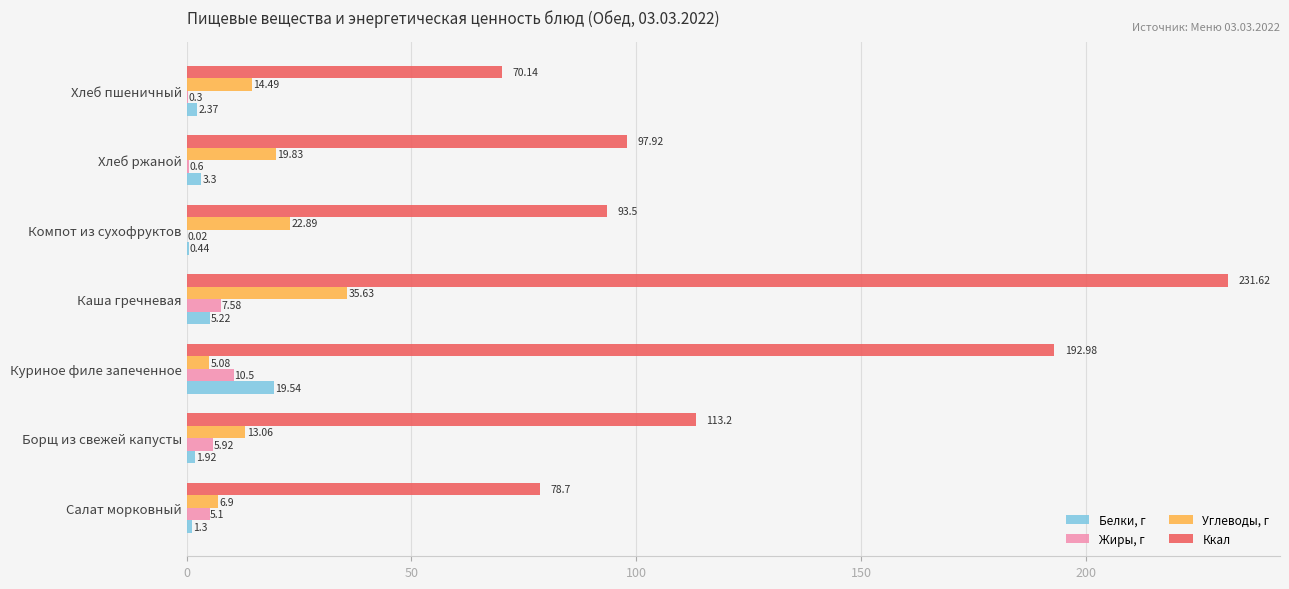

What is the sum of all Ккал values?

878.1